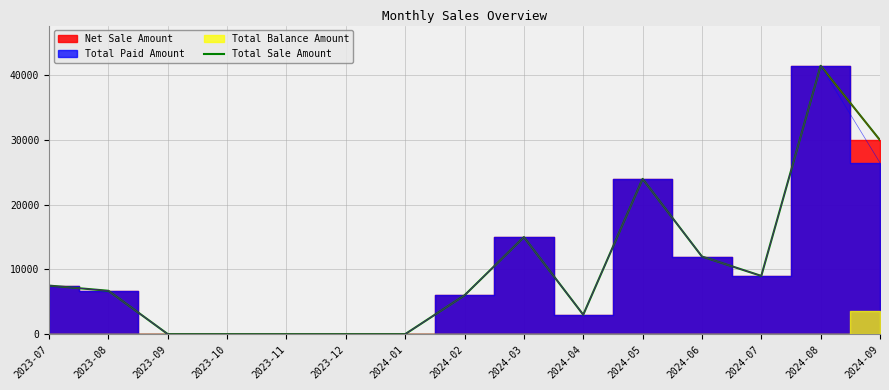

What value does the data have at 2023-07, to the nearest 100?

7500